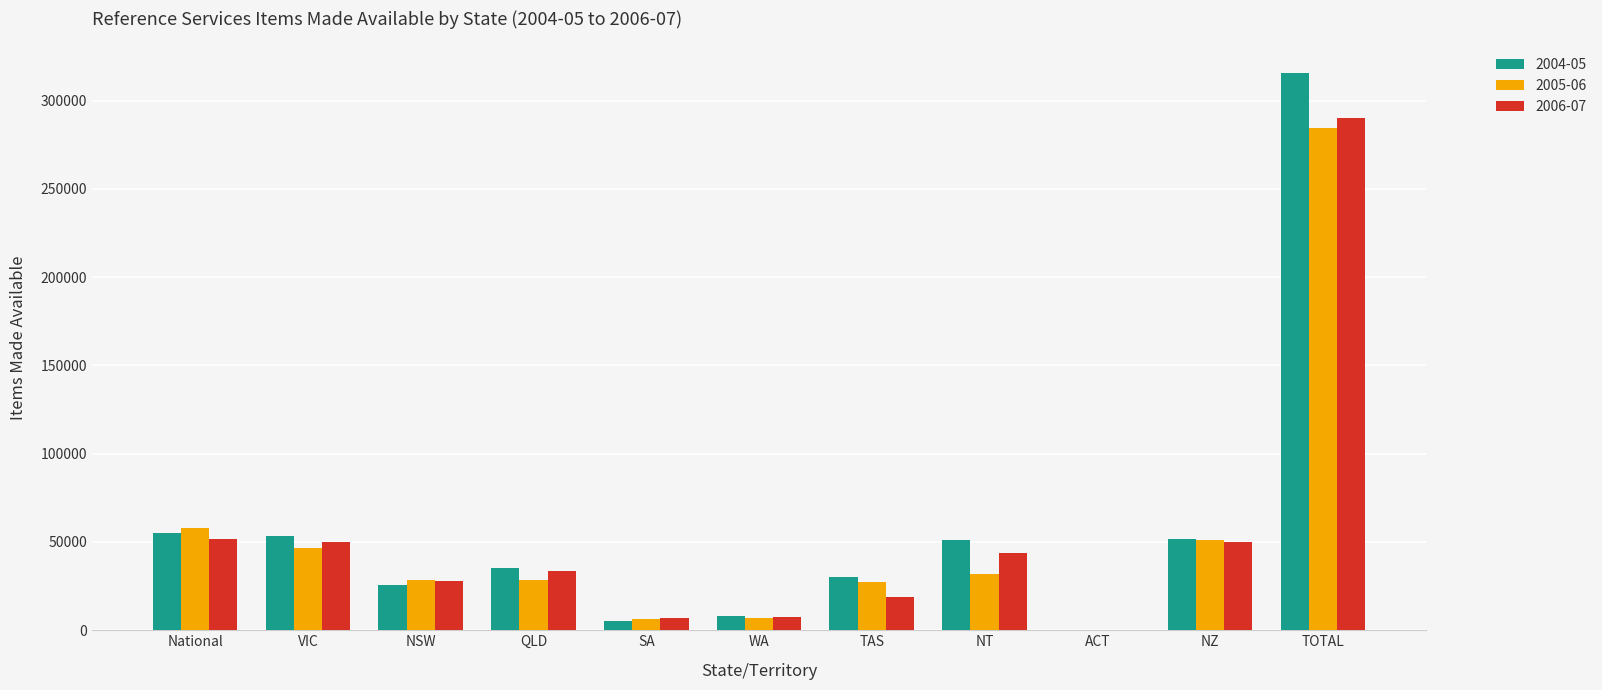

Which series has the largest total across all categories?

2004-05